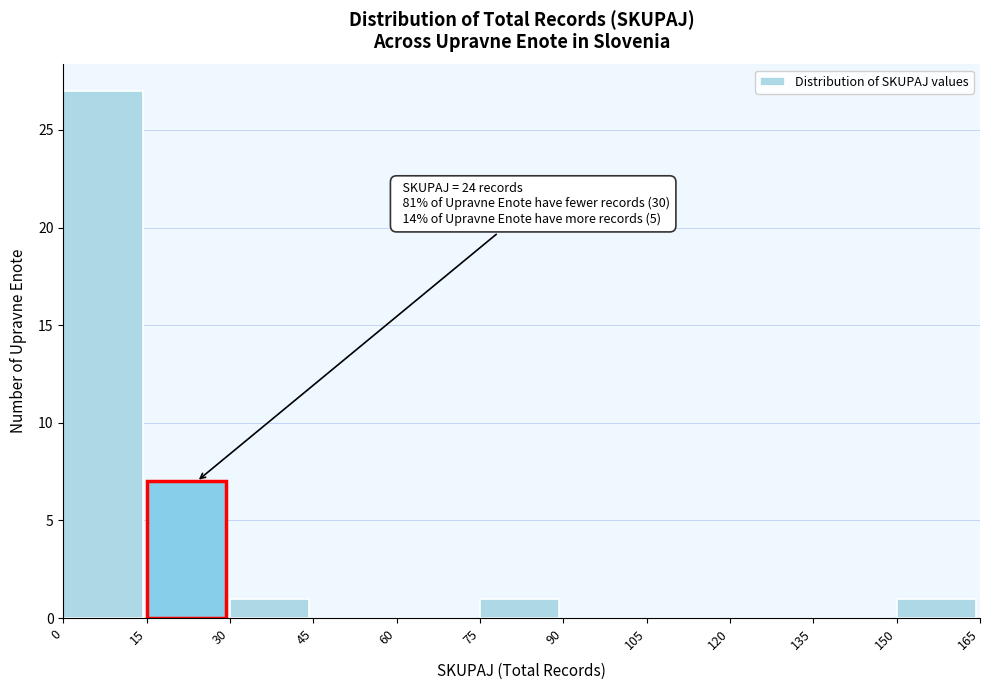

Which range on the x-axis has the tallest bar?

0 to 15